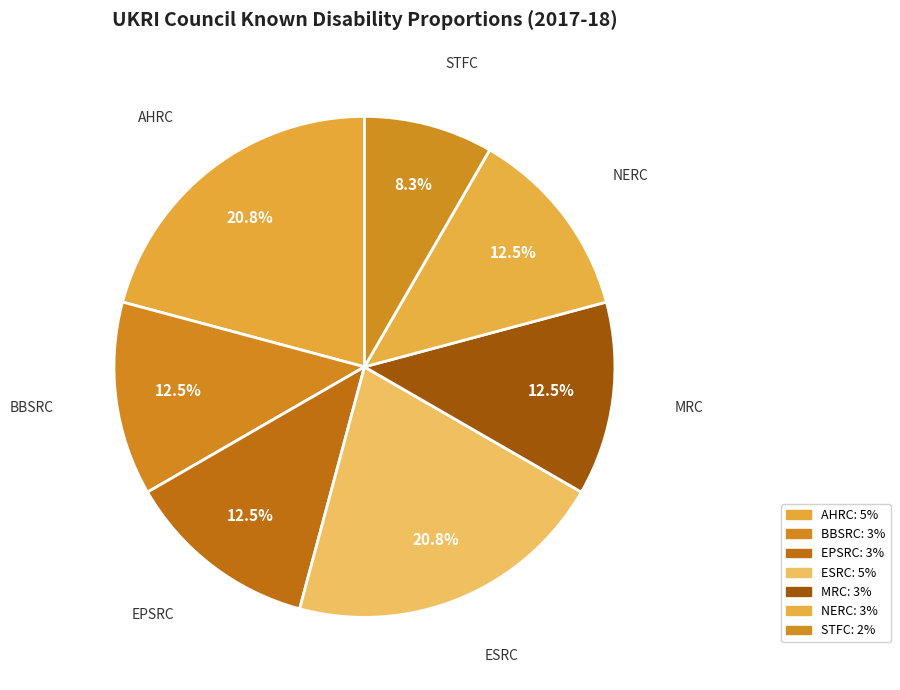

Is there a majority slice in this chart?

No